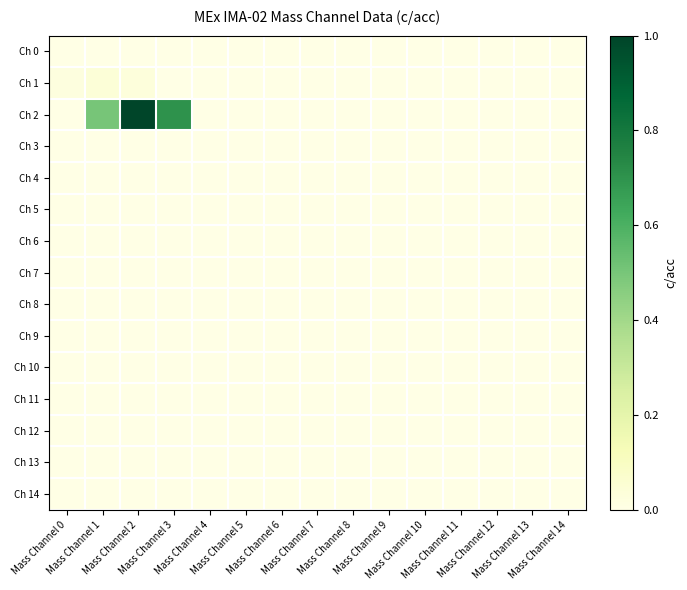

Between Mass Channel 5 and Mass Channel 10, which is larger?

Mass Channel 5